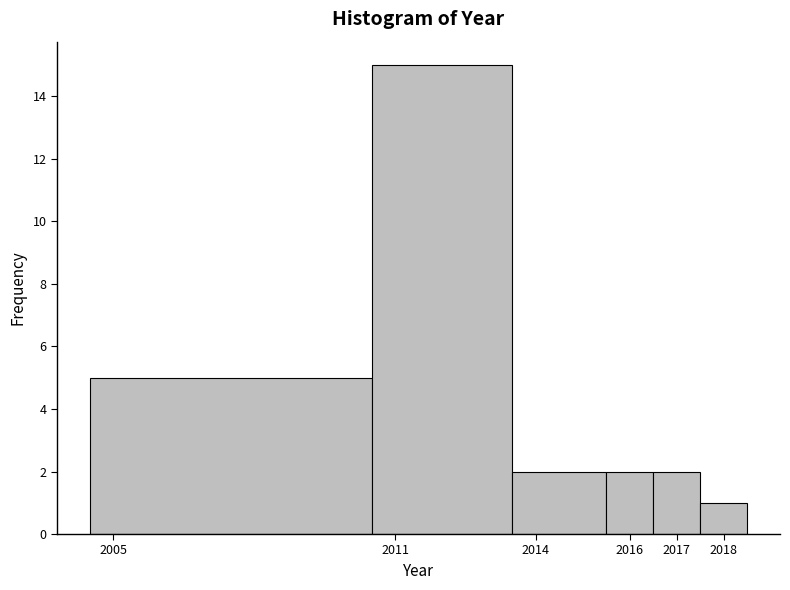

How tall is the bar that spans 2015.5 to 2016.5 on the x-axis? The values are not printed on the chart, so give them approximately, as read against the axis.

2